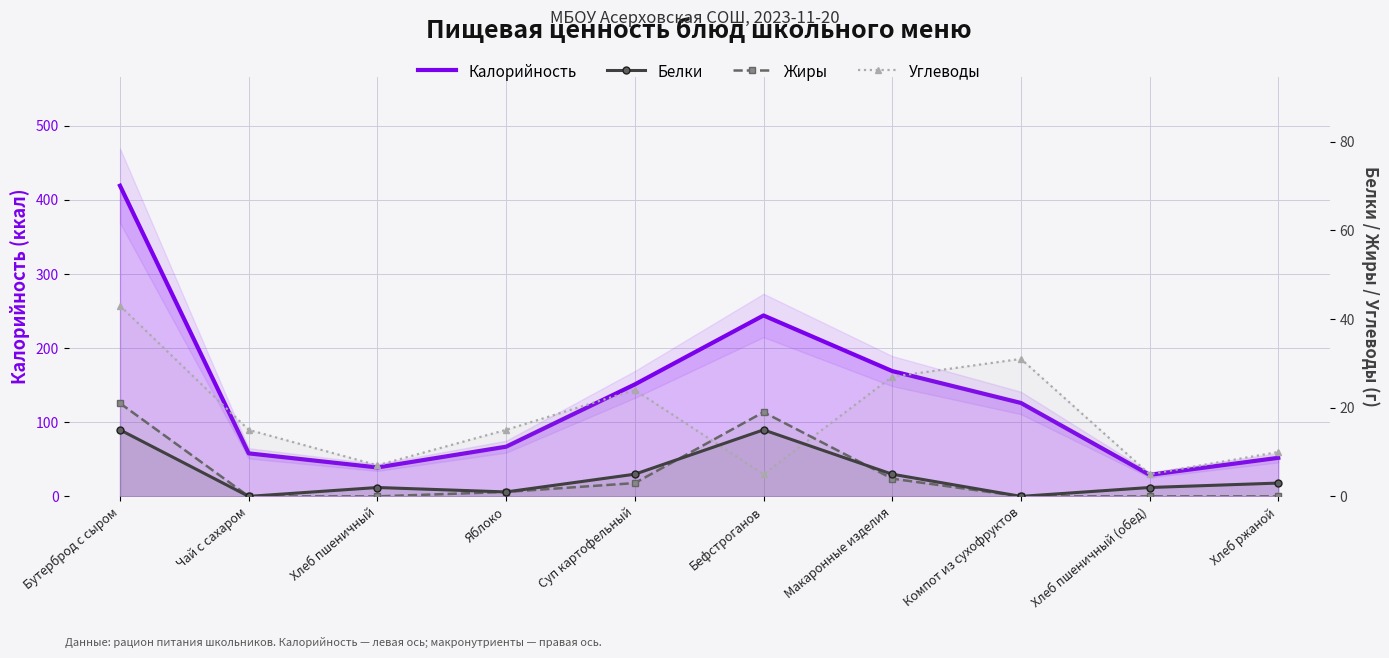

True or false: Калорийность has more than 1 interior local peaks.

False